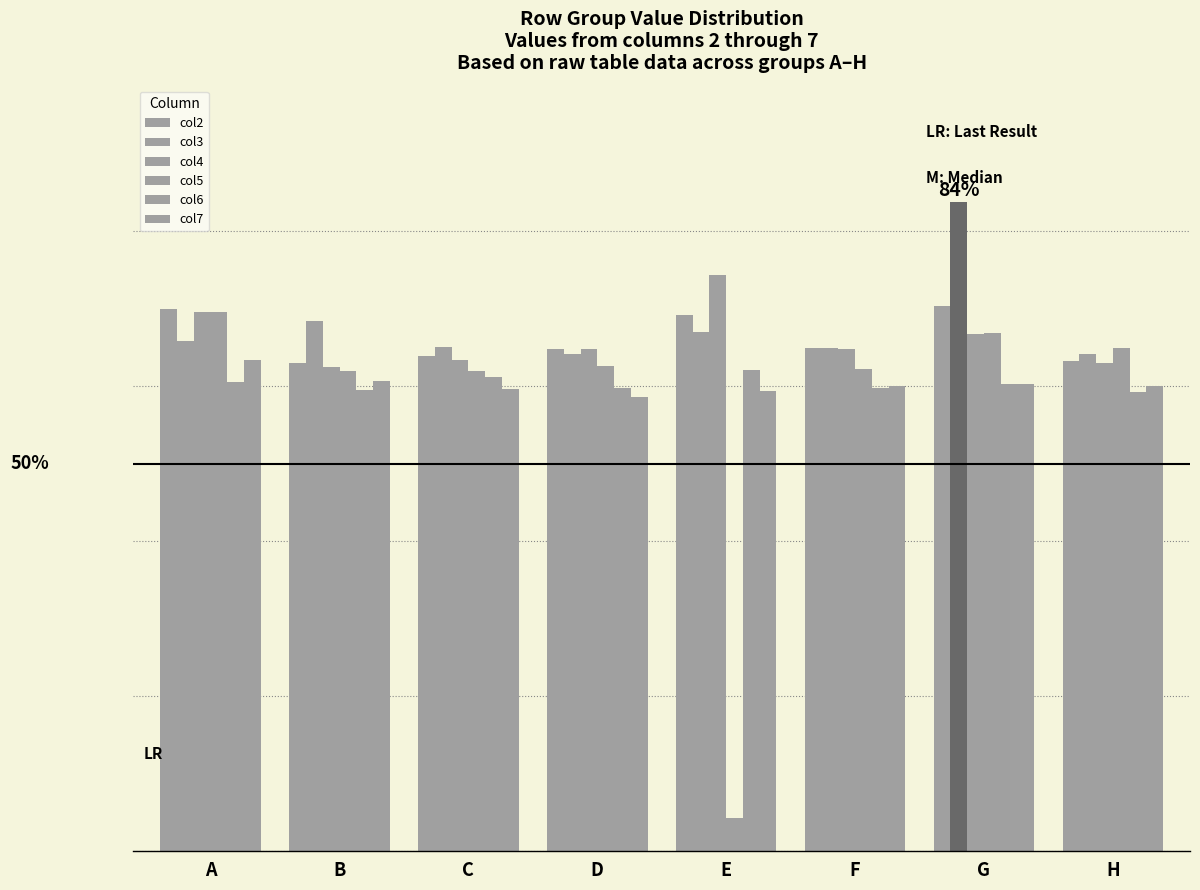

What is the average value of the col6 series?

0.6